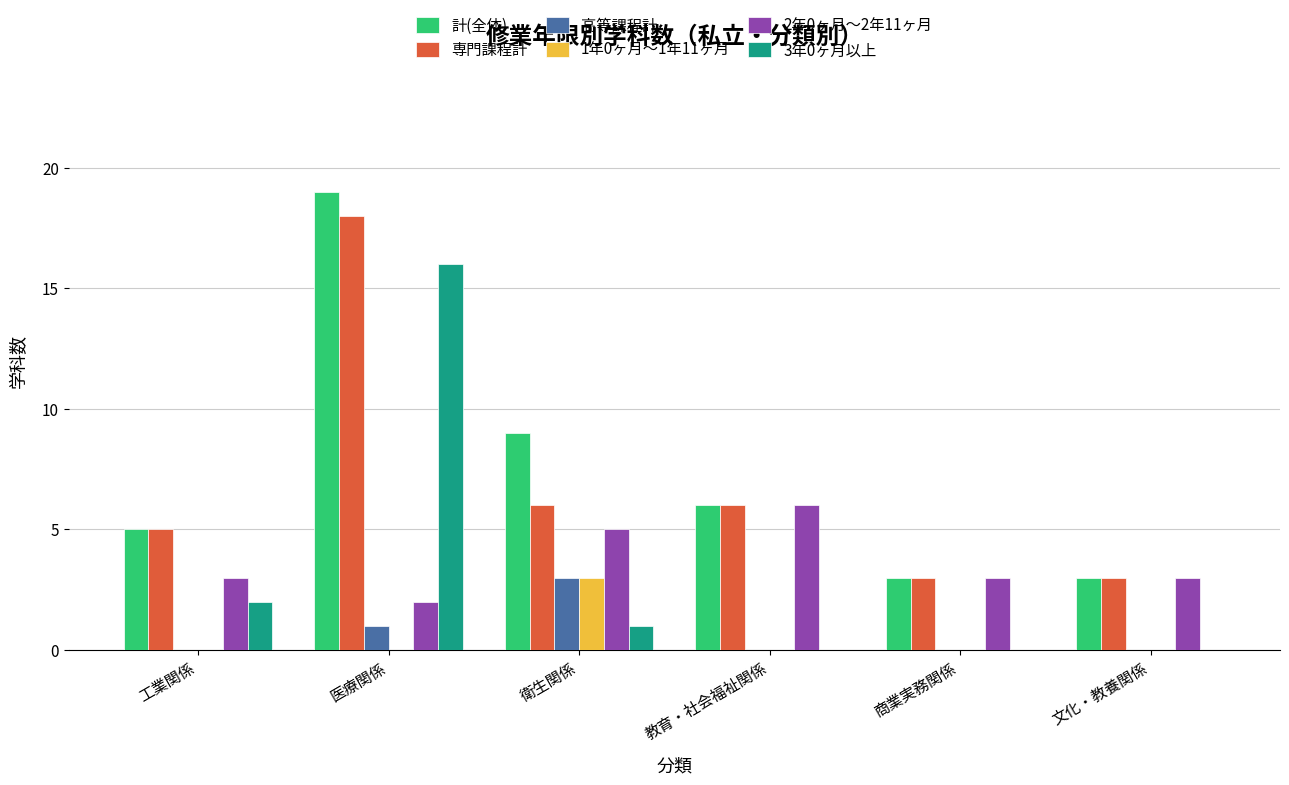

At which category is the sum across all series the highest?

医療関係